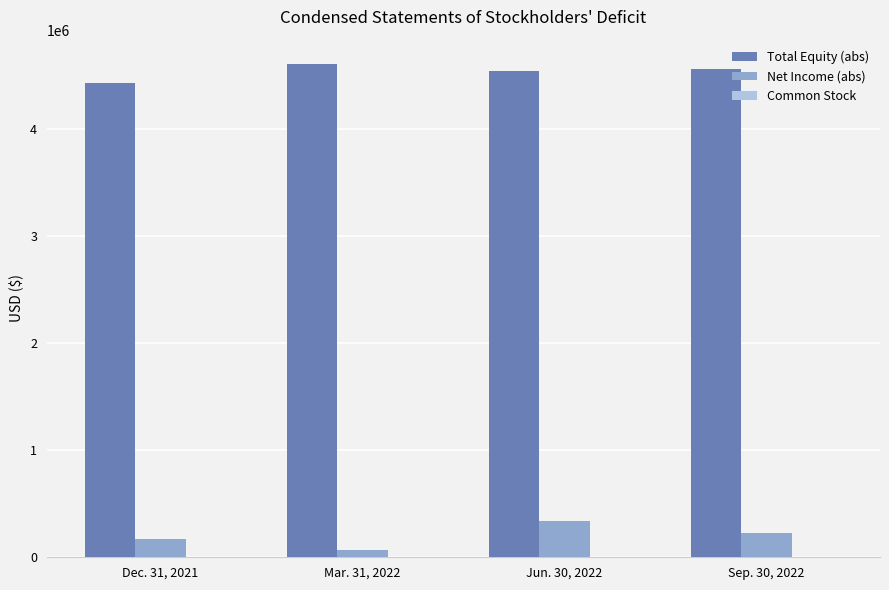

What is the highest value of the Net Income (abs) series?

336890